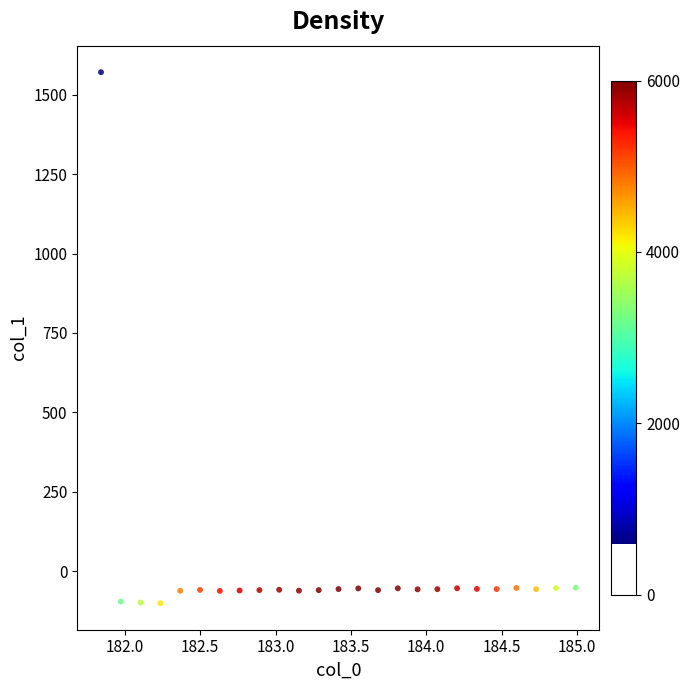

What is the range of X values (max minus min)?

3.1